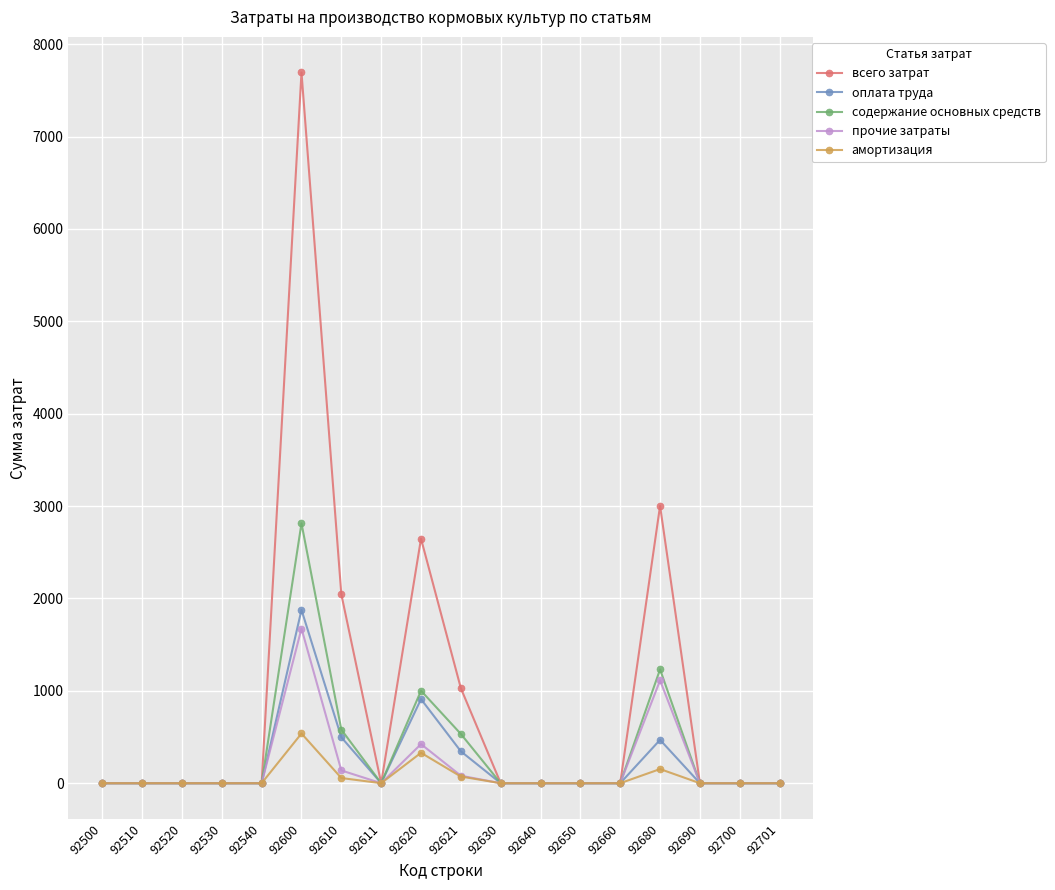

What are all the series names shown in the legend?

всего затрат, оплата труда, содержание основных средств, прочие затраты, амортизация